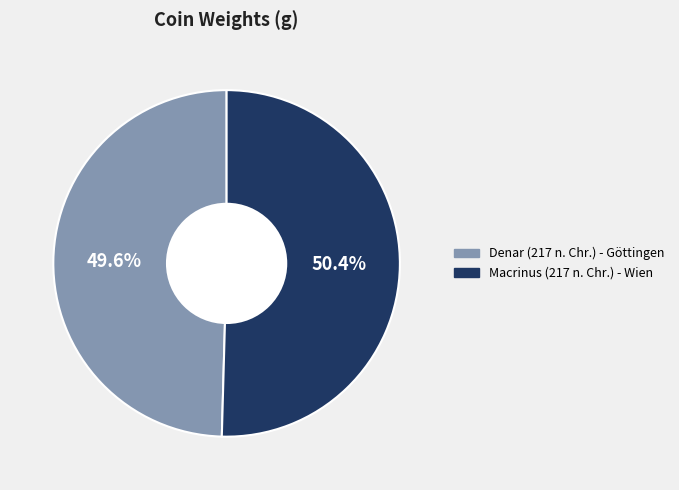

Combined, do Macrinus (217 n. Chr.) - Wien and Denar (217 n. Chr.) - Göttingen account for over 50%?

Yes